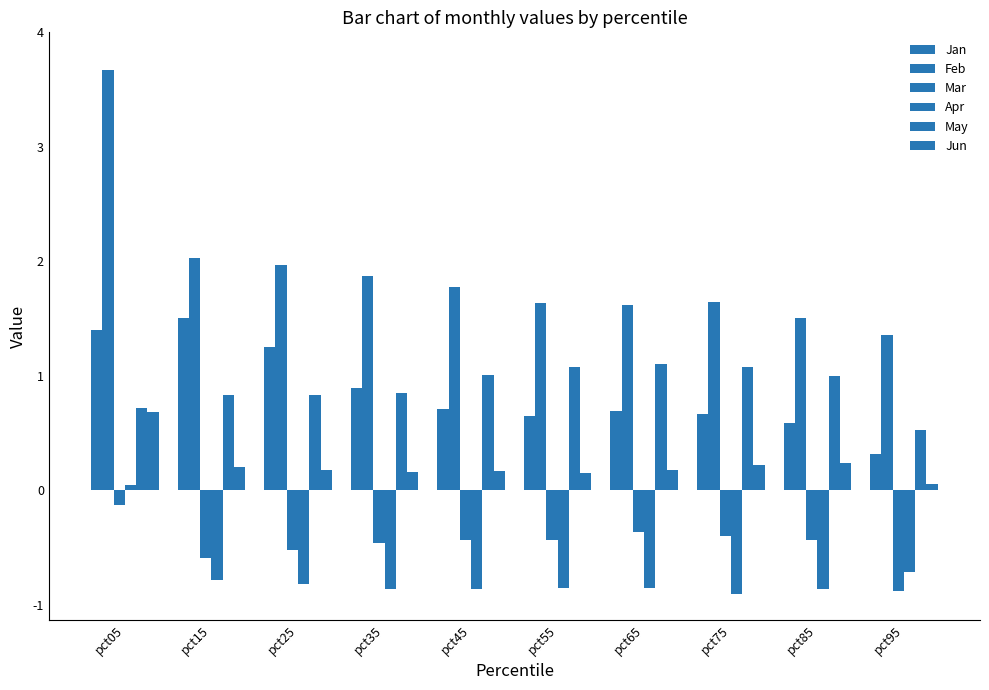

Count the number of categories in the chart.

10